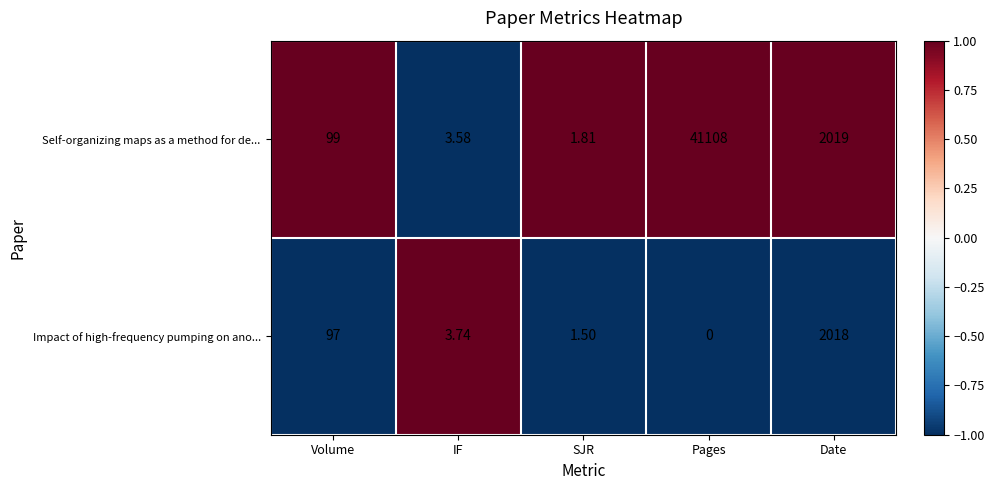

How many values in the Impact of high-frequency pumping on ano... series are below 3?

2